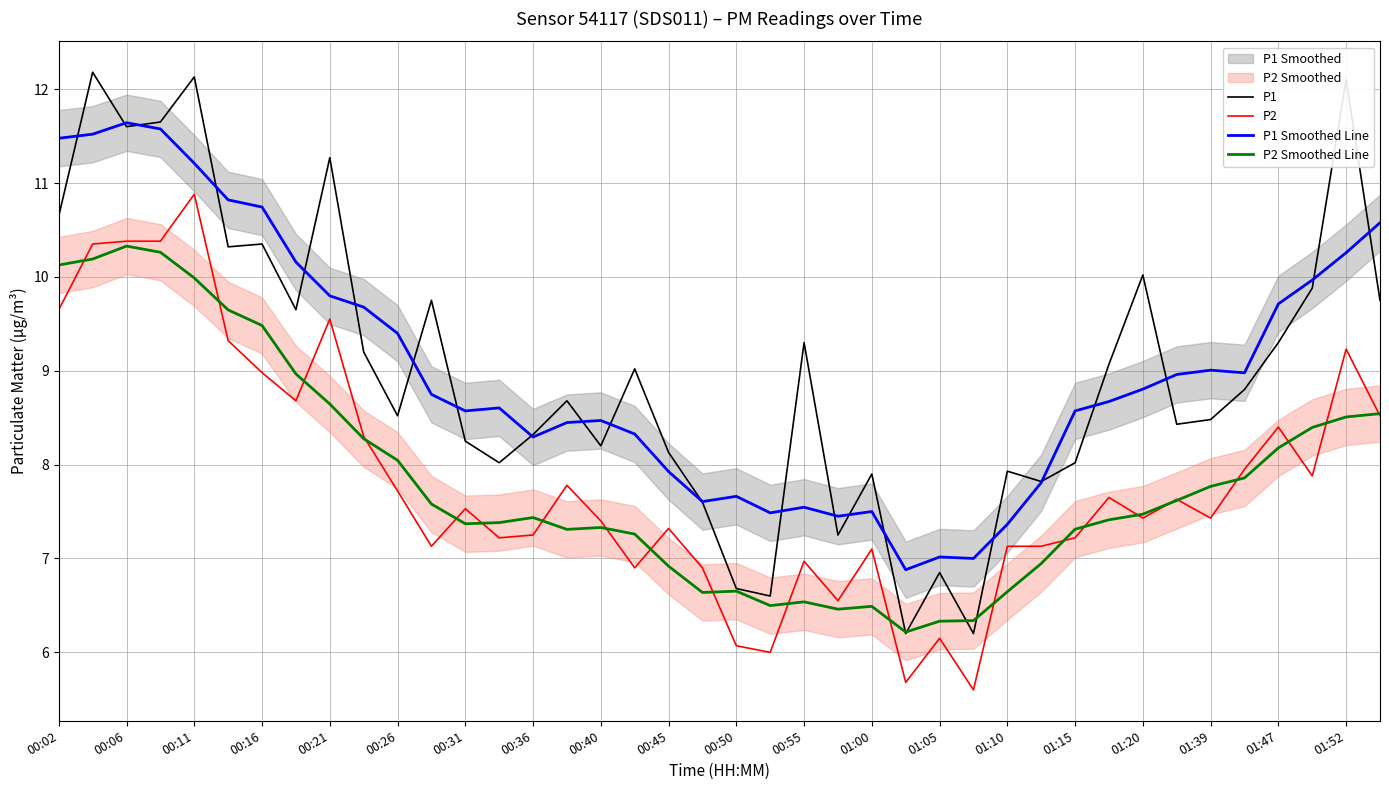

What is the value of the P1 point at the 3rd from the left?

11.6